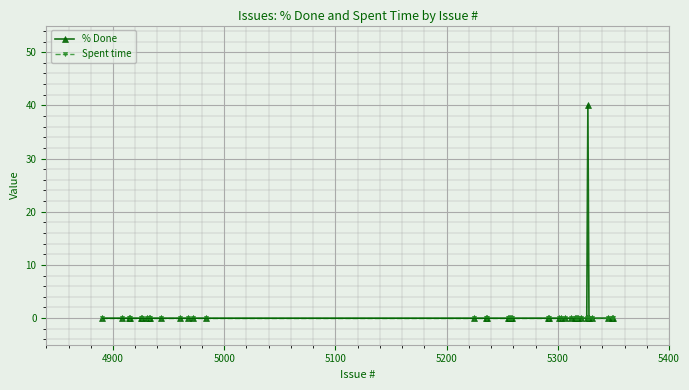

Rank the series by their maximum value, from lowest to highest.

Spent time, % Done